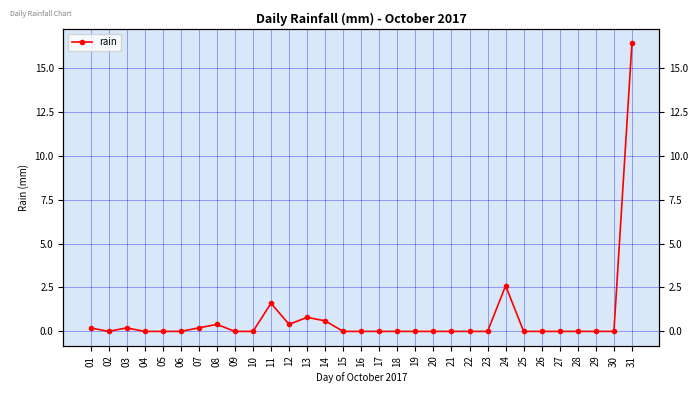

The chart shows a value of 0.0 at 09. True or false?

True